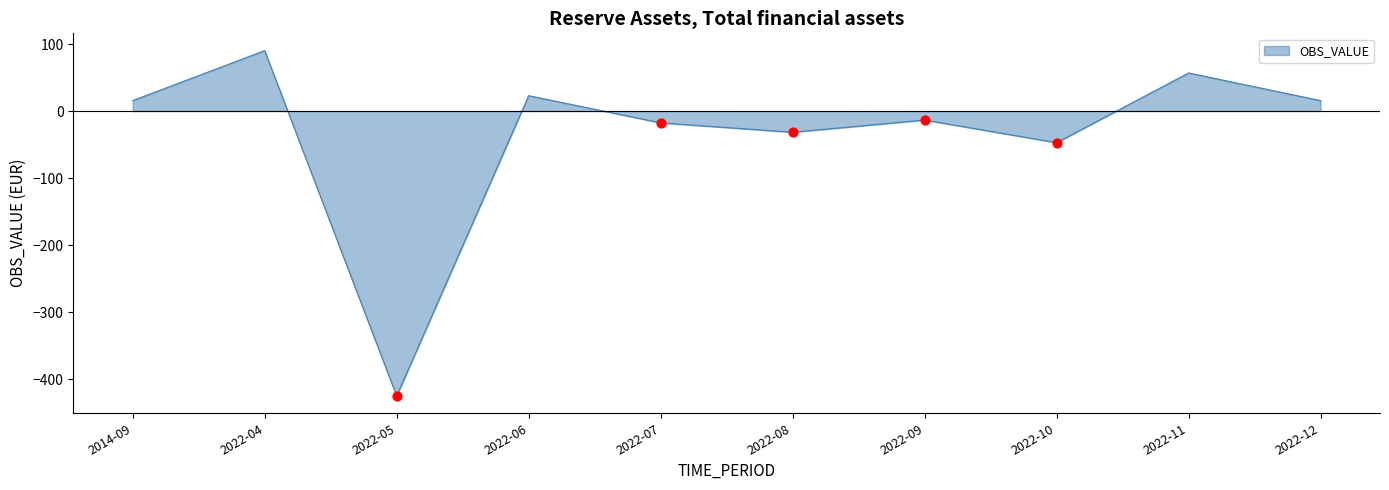

What is the change in value from 2022-06 to 2022-09?

-36.3